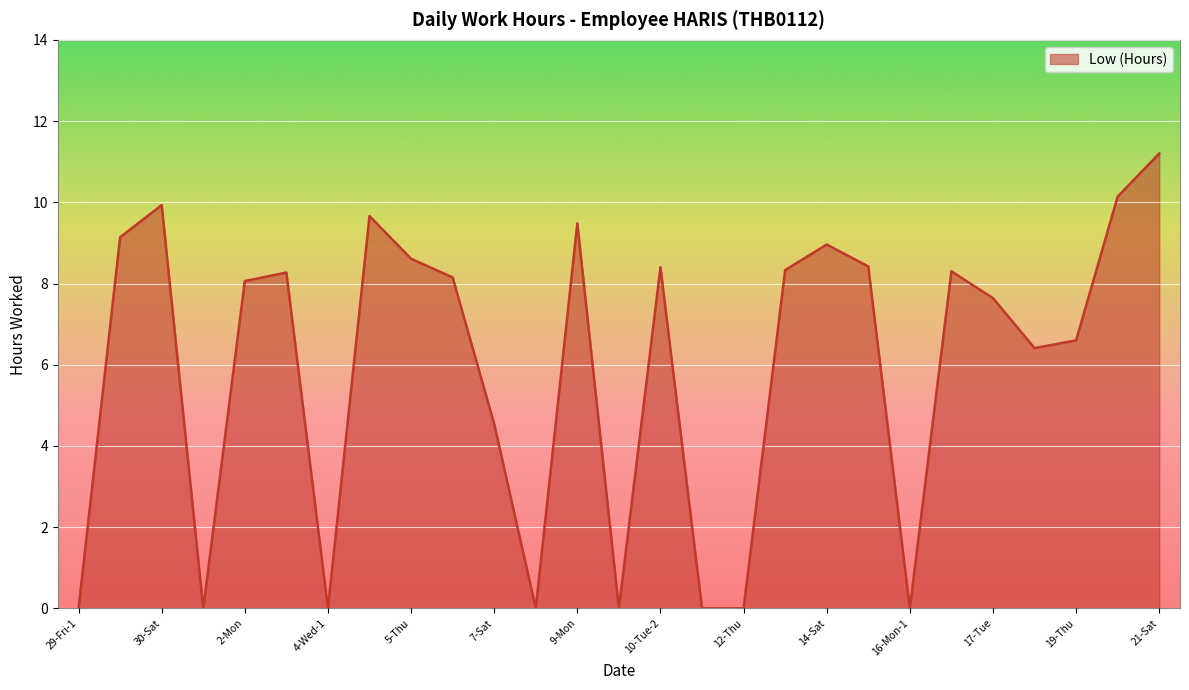

What is the maximum value shown in the chart?

11.2